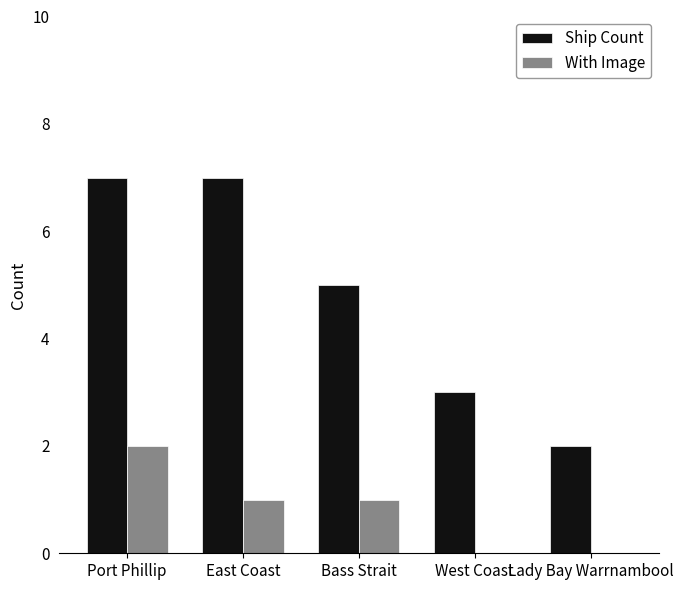

True or false: Ship Count has a value of 9 at East Coast.

False